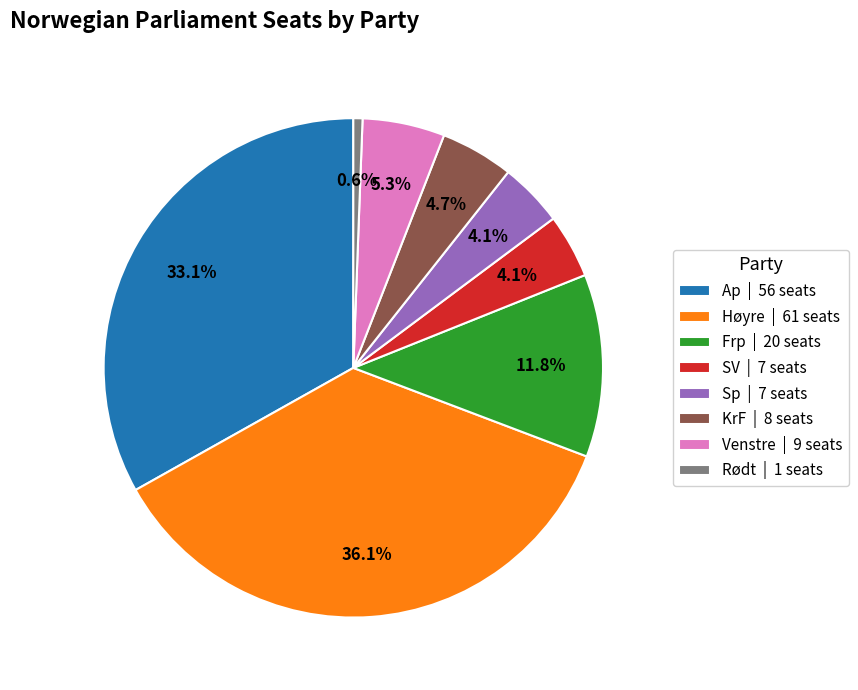

Does any single category account for the majority?

No